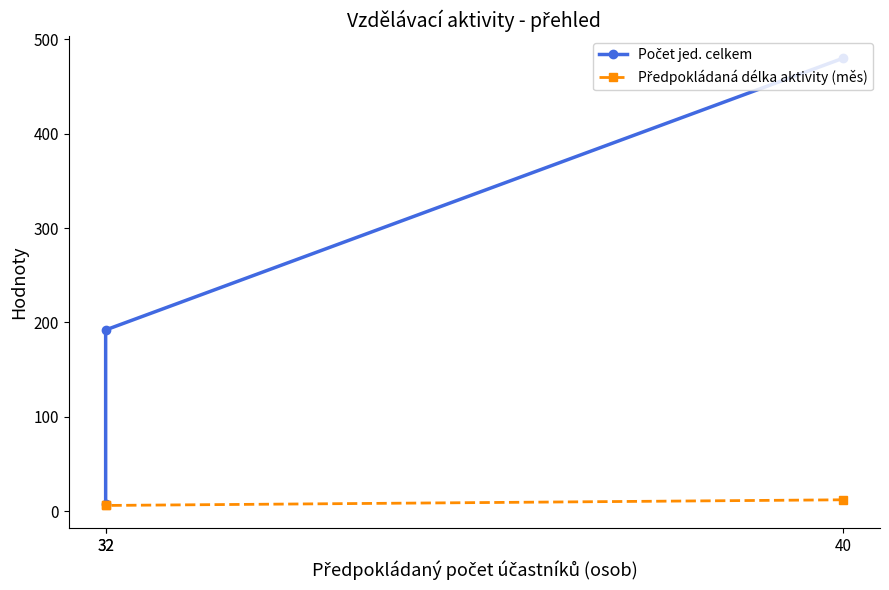

The value of Počet jed. celkem at 32 is 8. True or false?

True